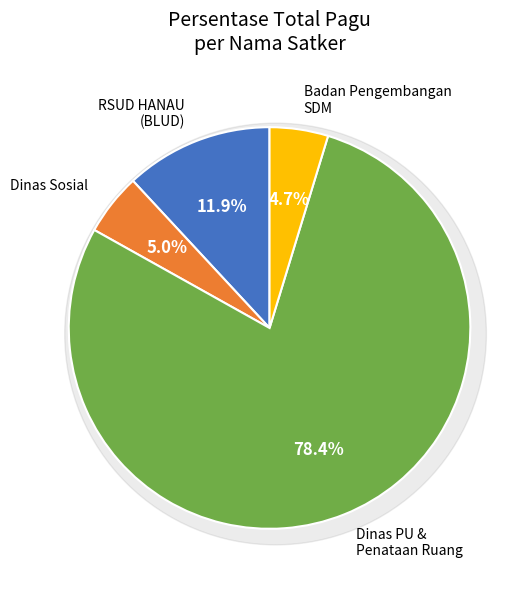

Which slice is the largest?

Dinas Pekerjaan Umum dan Penataan Ruang